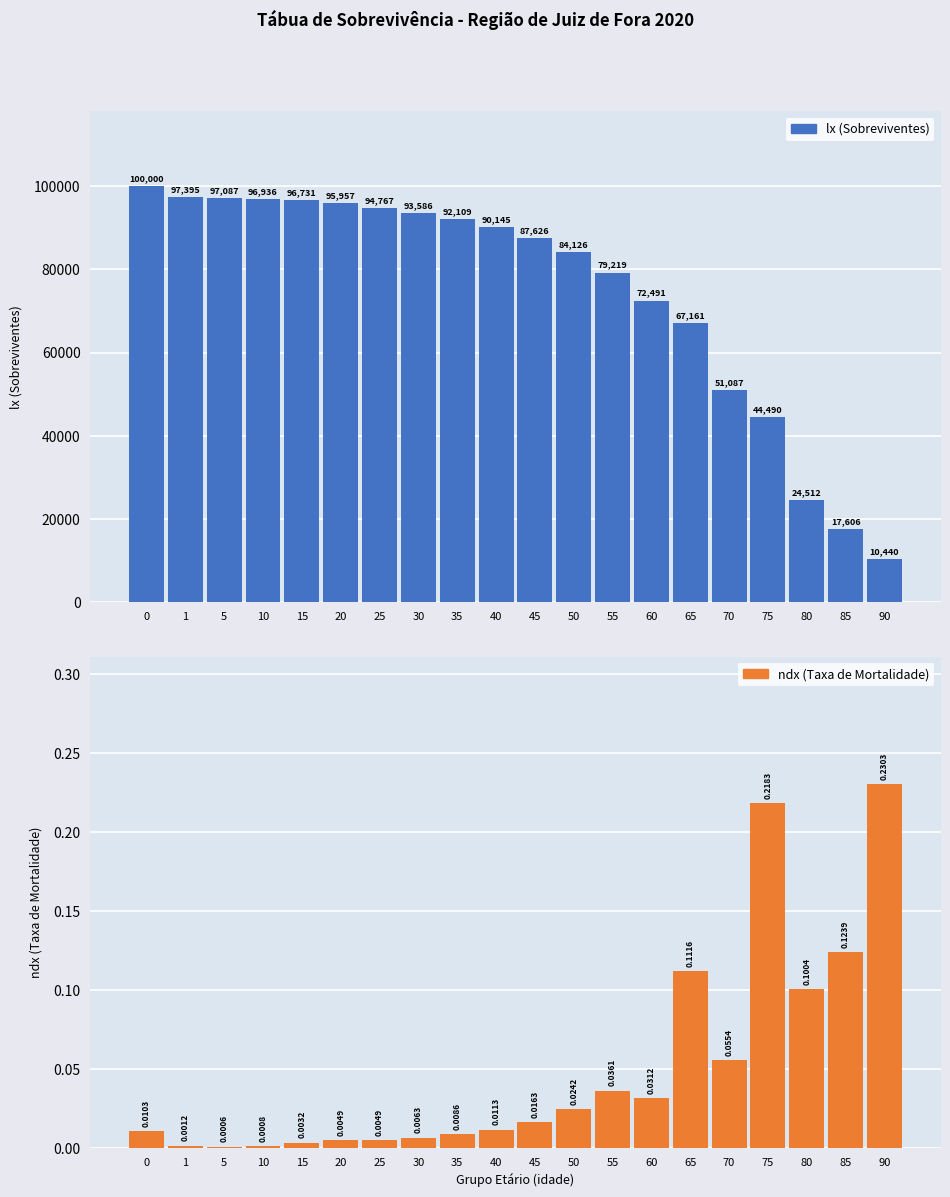

Reading right to left, list all the values displayed in this chart.

lx: 90=10439.5	85=17605.8	80=24512.5	75=44490.1	70=51087.4	65=67160.6	60=72490.7	55=79219.2	50=84126.2	45=87625.6	40=90144.7	35=92108.9	30=93586.1	25=94766.6	20=95956.7	15=96730.9	10=96936.4	5=97086.8	1=97395.0	0=100000.0
ndx: 90=0.2	85=0.1	80=0.1	75=0.2	70=0.1	65=0.1	60=0.0	55=0.0	50=0.0	45=0.0	40=0.0	35=0.0	30=0.0	25=0.0	20=0.0	15=0.0	10=0.0	5=0.0	1=0.0	0=0.0